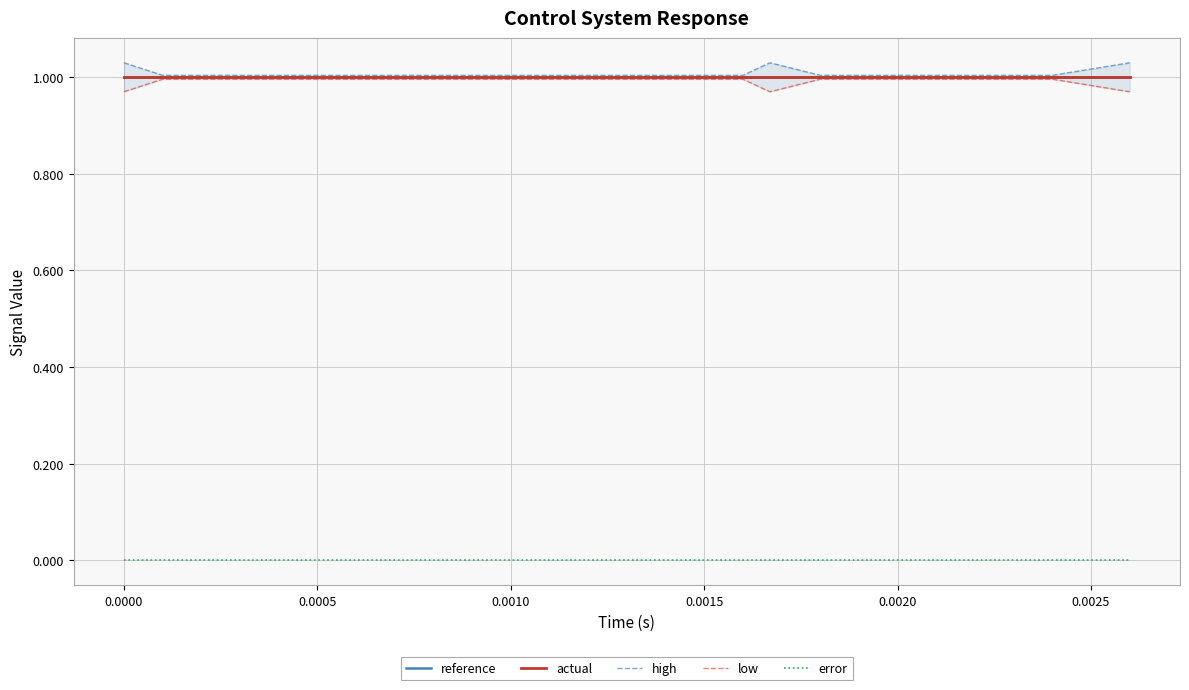

Reading right to left, extract all data points from this chart.

reference: 1.0	1.0	1.0	1.0	1.0	1.0	1.0	1.0	1.0	1.0	1.0	1.0	1.0	1.0	1.0	1.0
actual: 1.0	1.0	1.0	1.0	1.0	1.0	1.0	1.0	1.0	1.0	1.0	1.0	1.0	1.0	1.0	1.0
high: 1.0	1.0	1.0	1.0	1.0	1.0	1.0	1.0	1.0	1.0	1.0	1.0	1.0	1.0	1.0	1.0
low: 1.0	1.0	1.0	1.0	1.0	1.0	1.0	1.0	1.0	1.0	1.0	1.0	1.0	1.0	1.0	1.0
error: 0.0	0.0	0.0	0.0	0.0	0.0	0.0	0.0	0.0	0.0	0.0	0.0	0.0	0.0	0.0	0.0